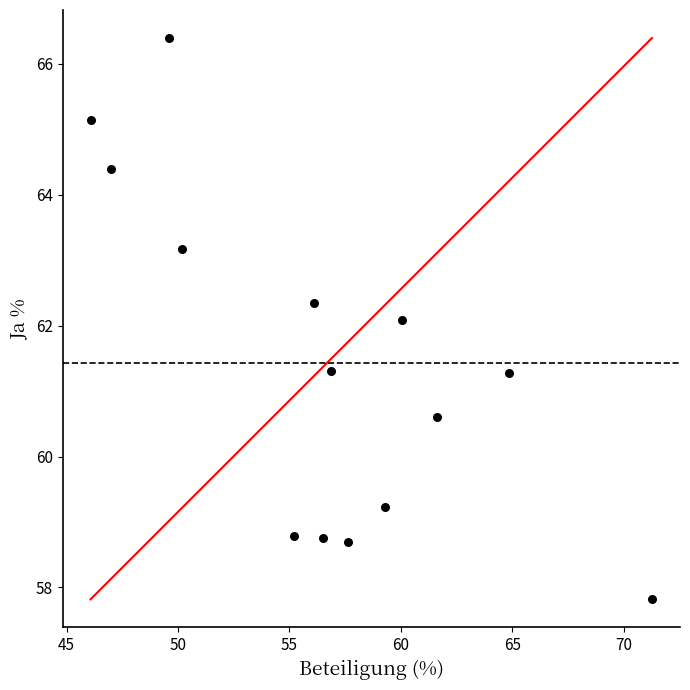

What is the range of Y values (max minus min)?

8.6